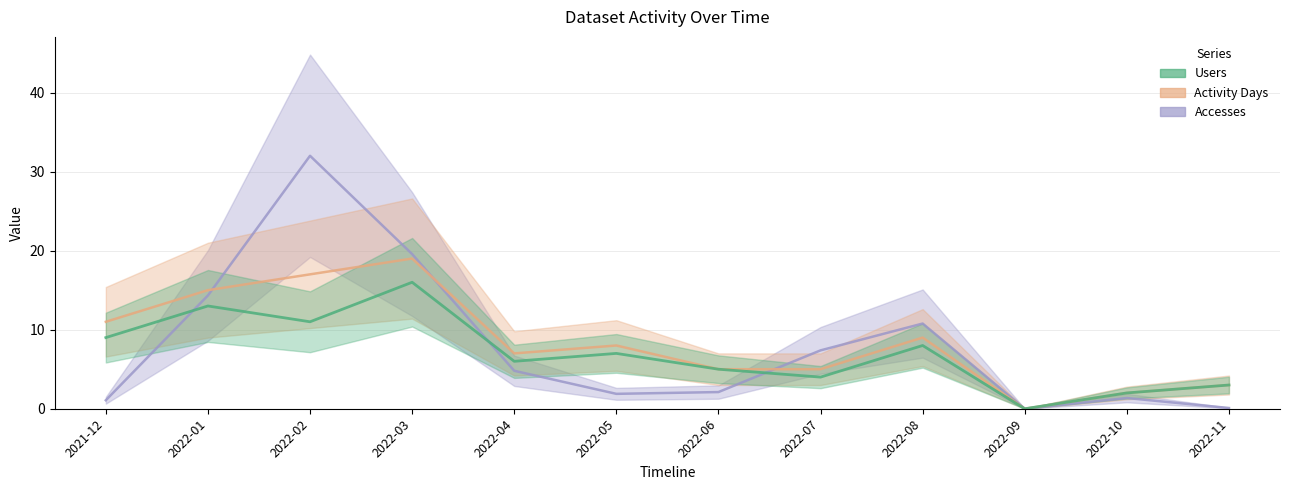

How many interior local valleys does the Accesses series have?

2